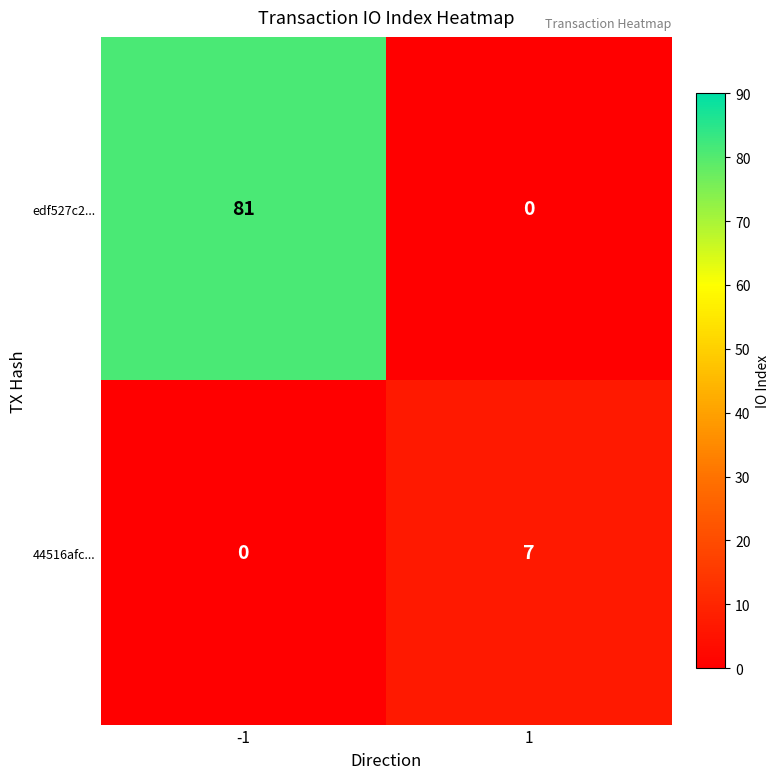

What is the sum of all edf527c2... values?

81